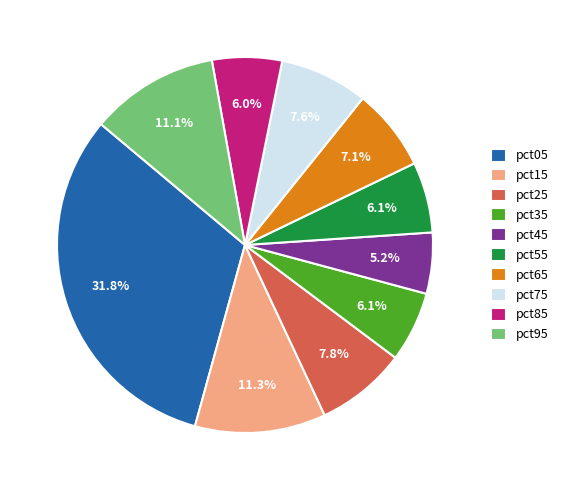

Which slice is the largest?

pct05